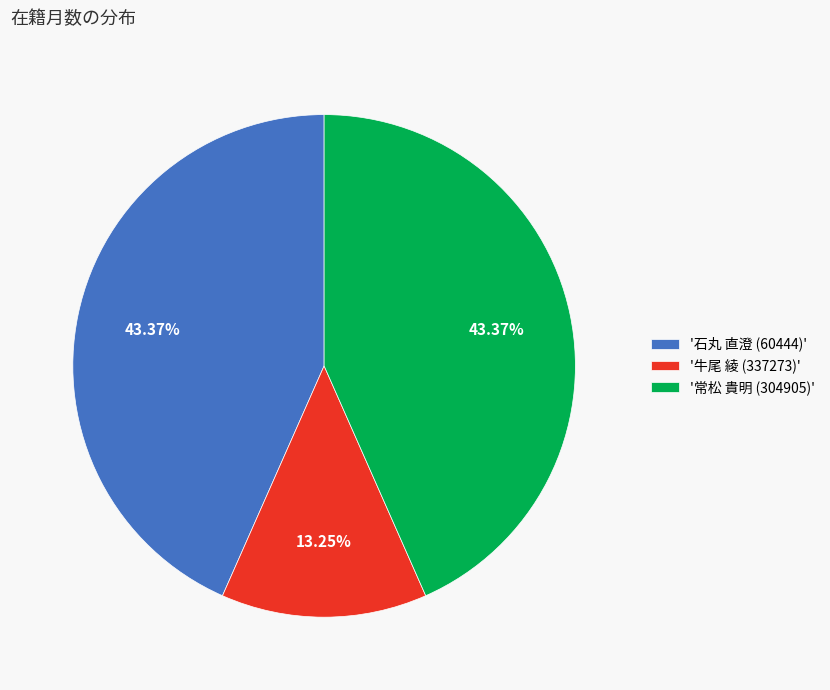

Combined, do '石丸 直澄 (60444)' and '常松 貴明 (304905)' account for over 50%?

Yes